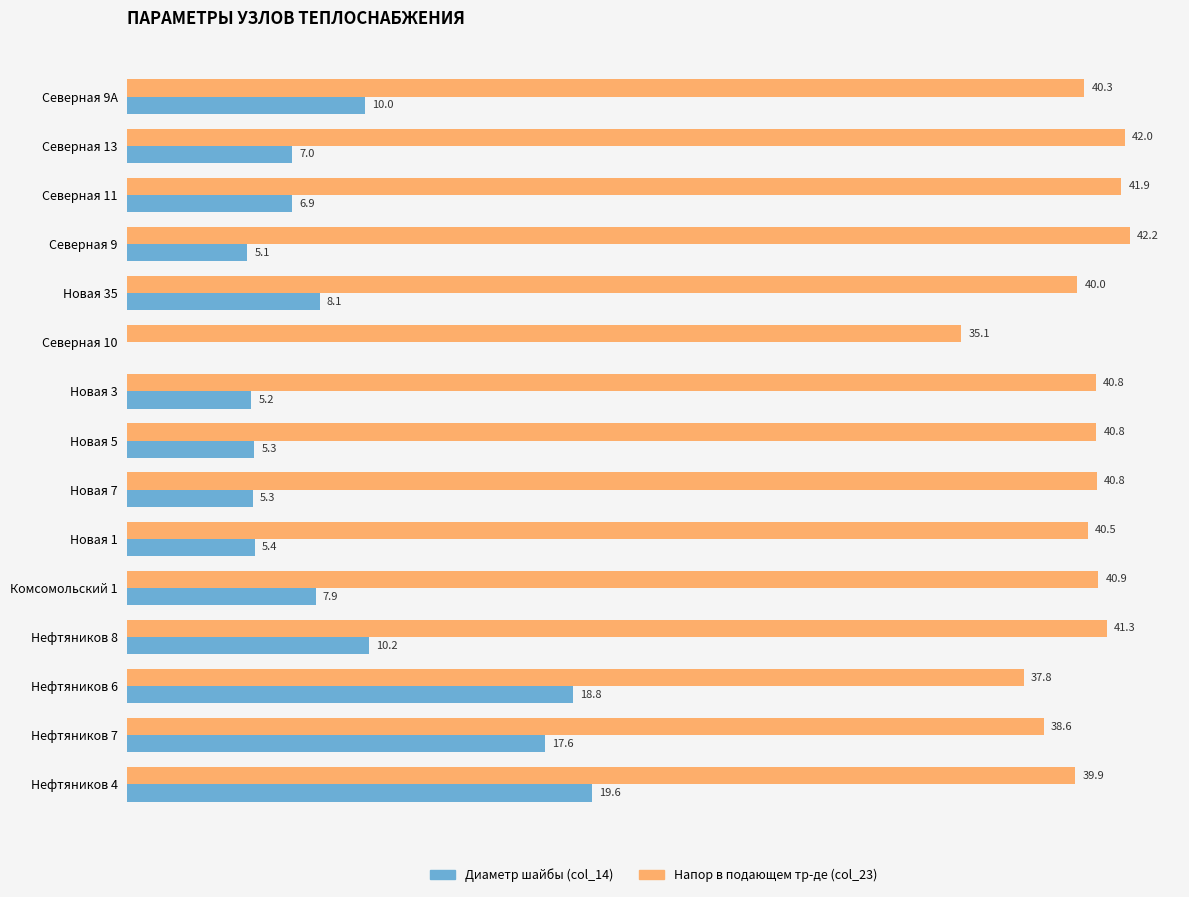

Is the value of Диаметр шайбы (col_14) at Нефтяников 8 greater than the value of Напор в подающем тр-де (col_23) at Нефтяников 6?

No